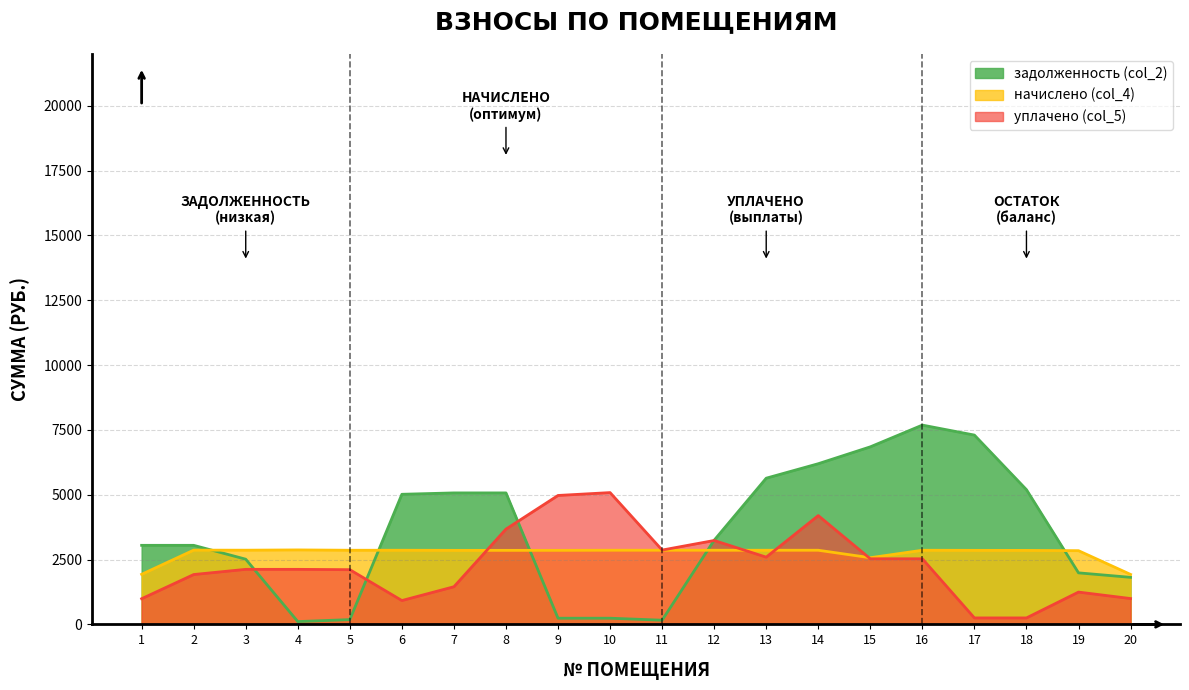

Which has a higher value, 6 or 7?

7